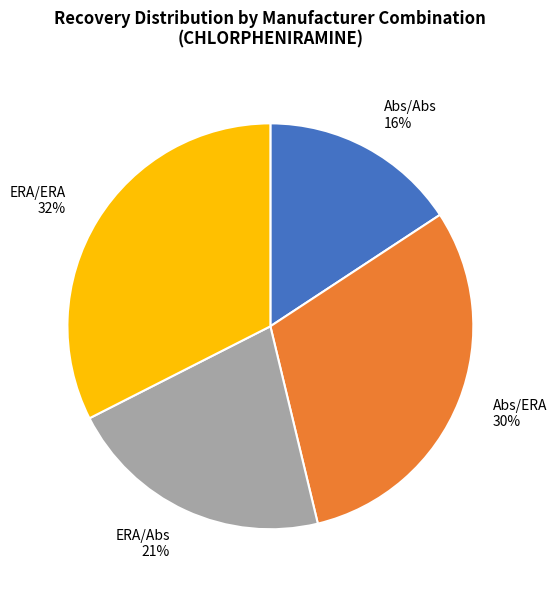

Do Abs/Abs and ERA/ERA together represent more than half of the pie?

No